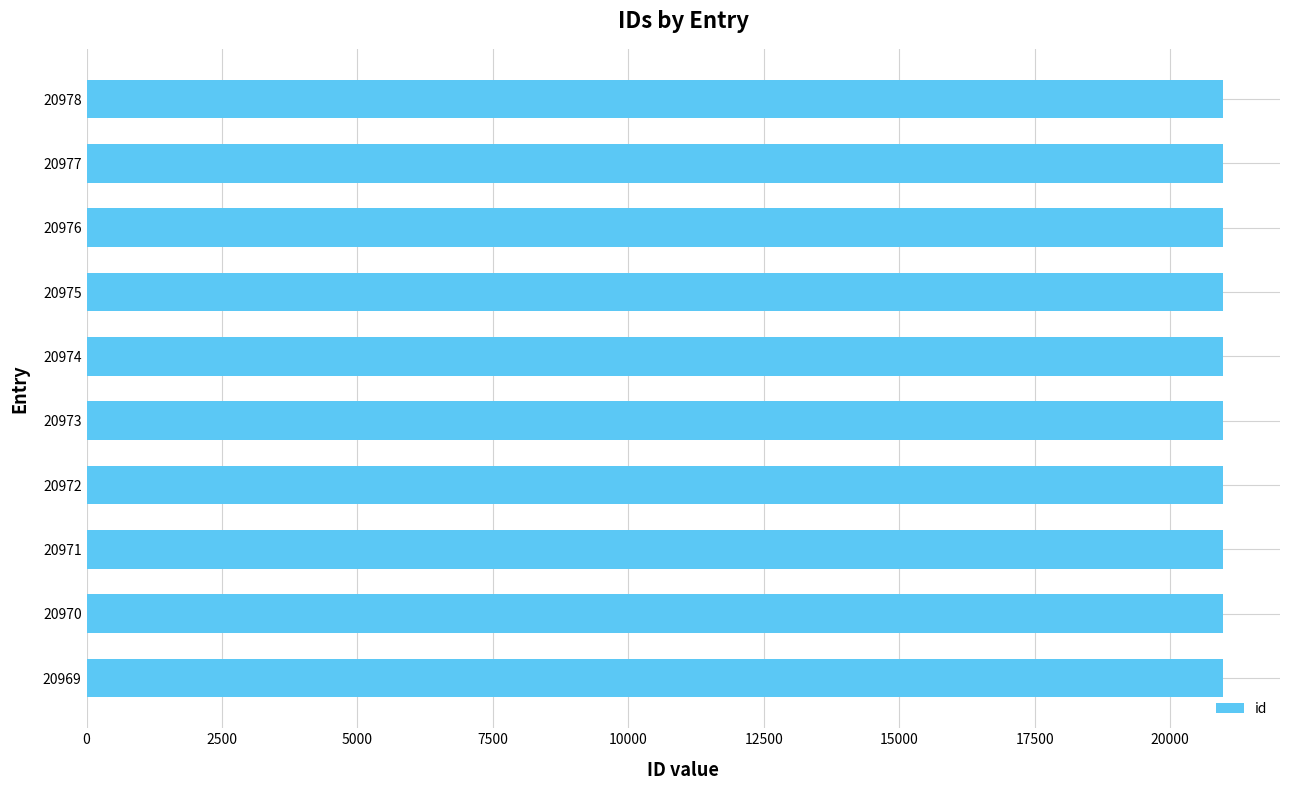

Is it true that the value at 20974 is 20974?

True